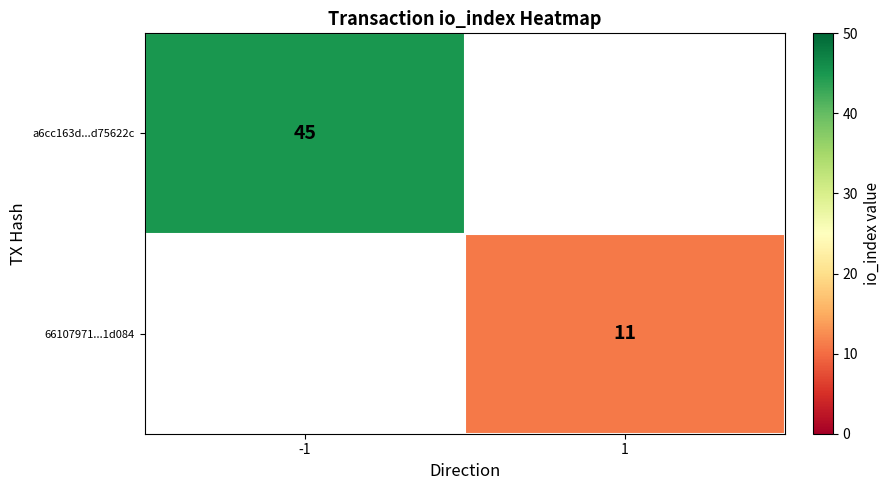

True or false: 66107971...1d084 has a value of 17.3 at 1.

False